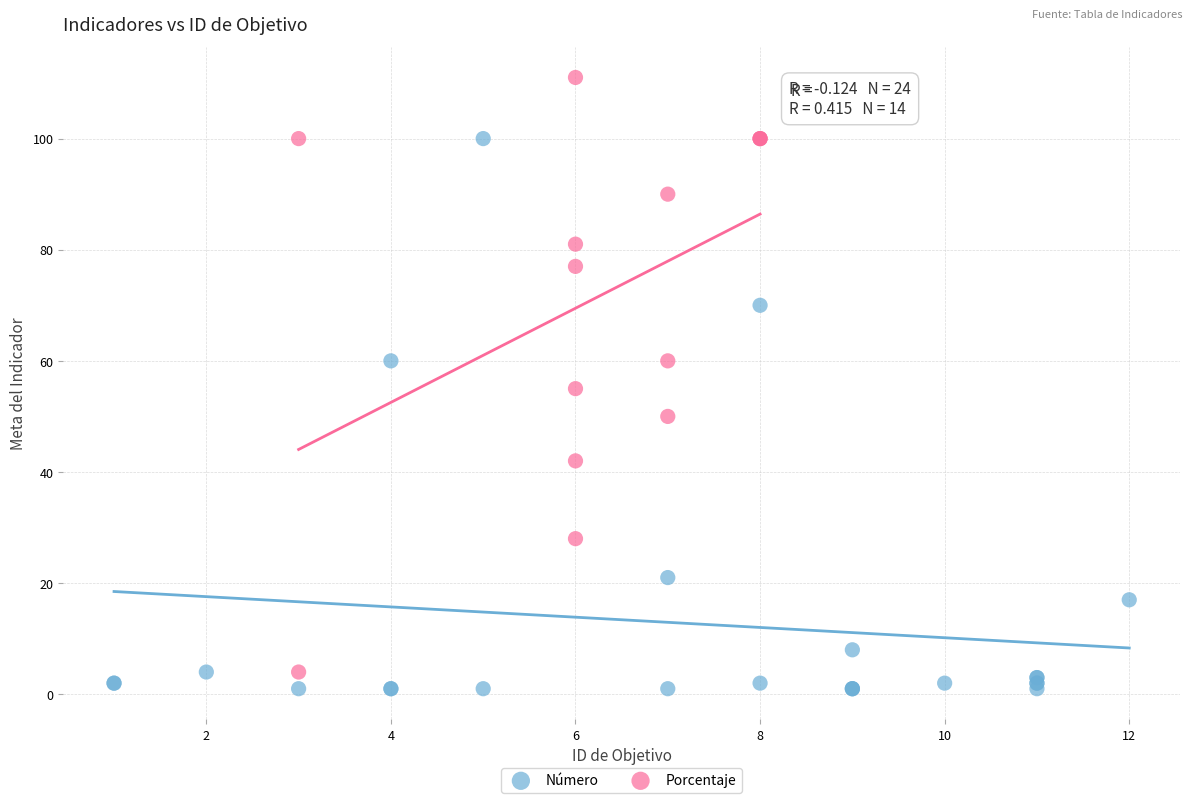

Which series reaches the maximum Y coordinate?

Porcentaje